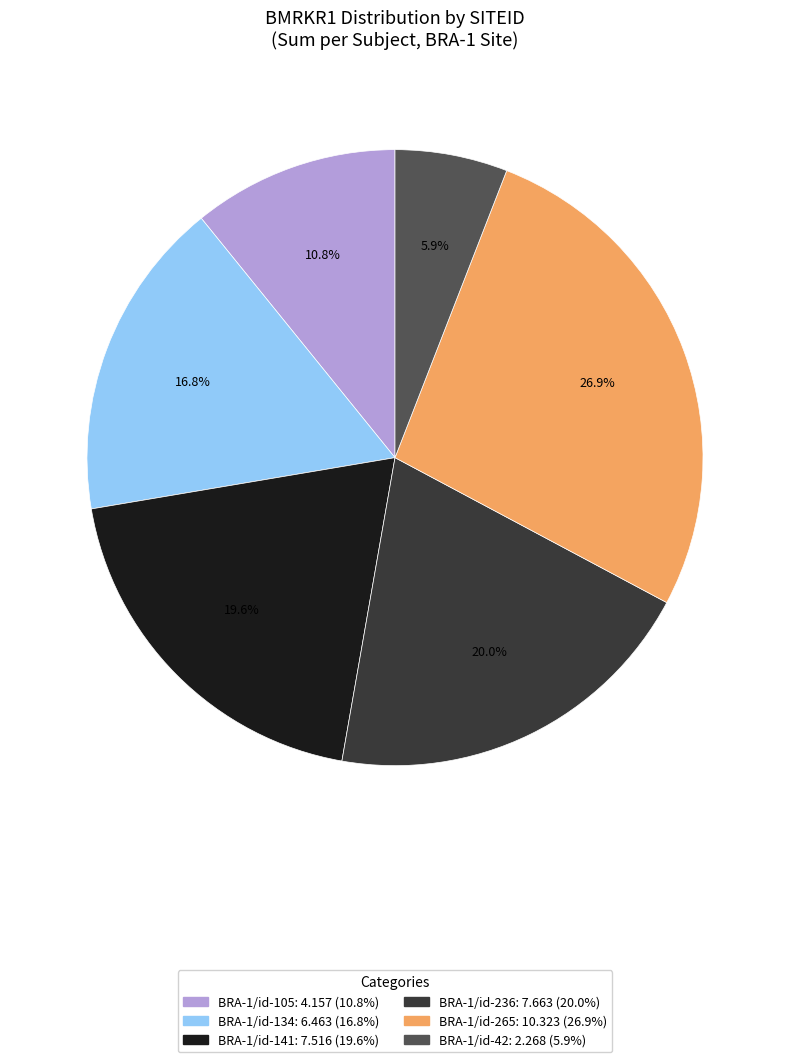

Is there a majority slice in this chart?

No